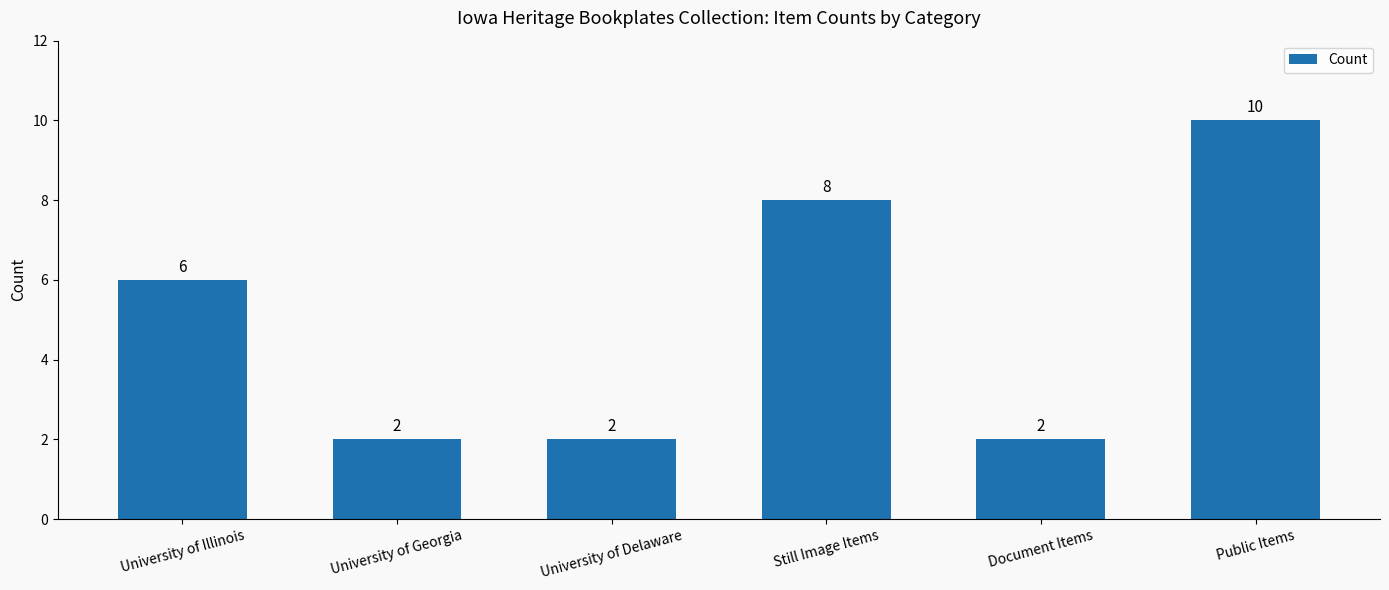

How many values are between 2 and 8?

5